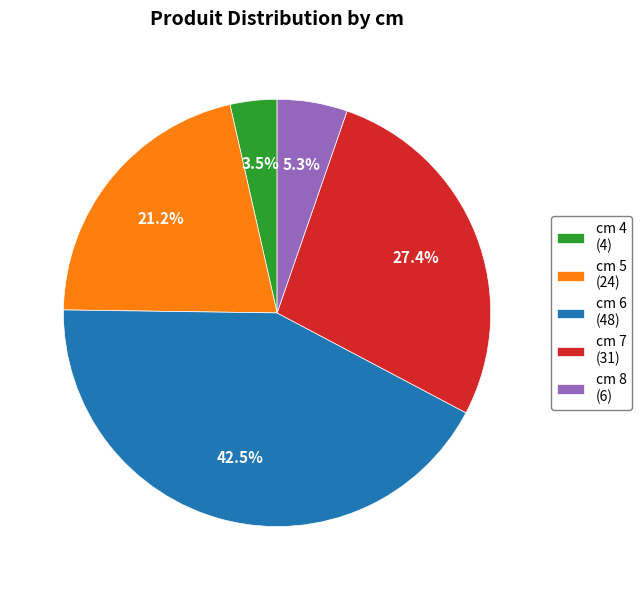

Do cm 4 (4) and cm 8 (6) together represent more than half of the pie?

No